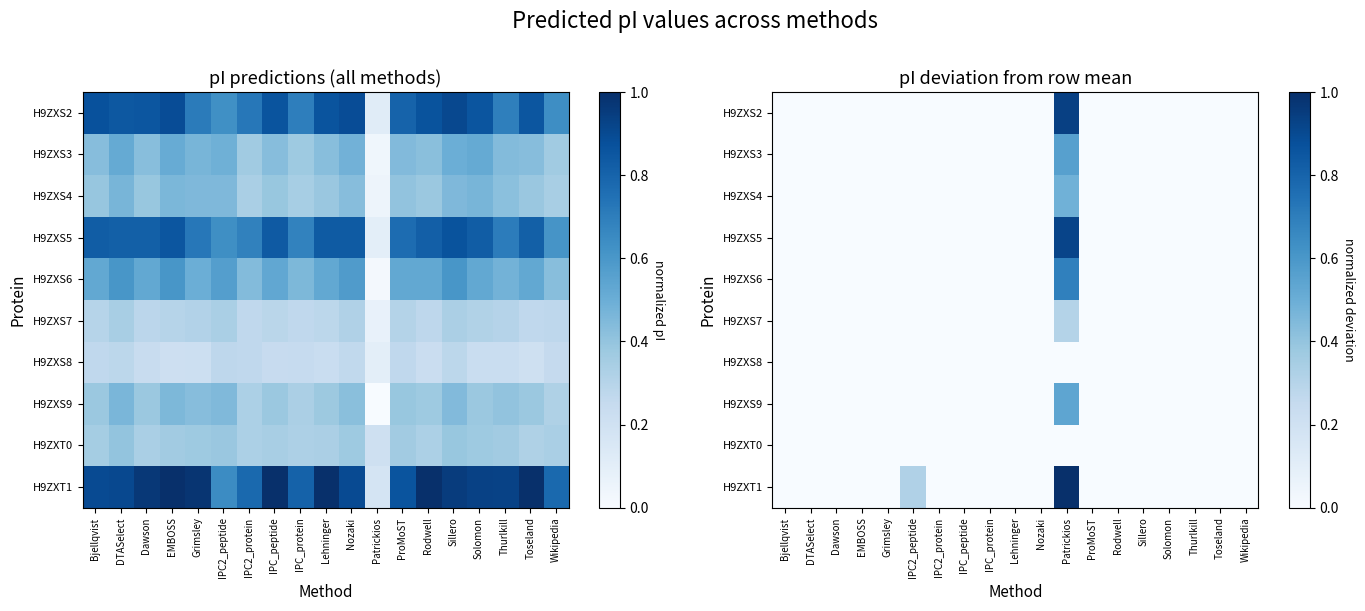

Which has a higher value, Solomon or ProMoST?

Solomon